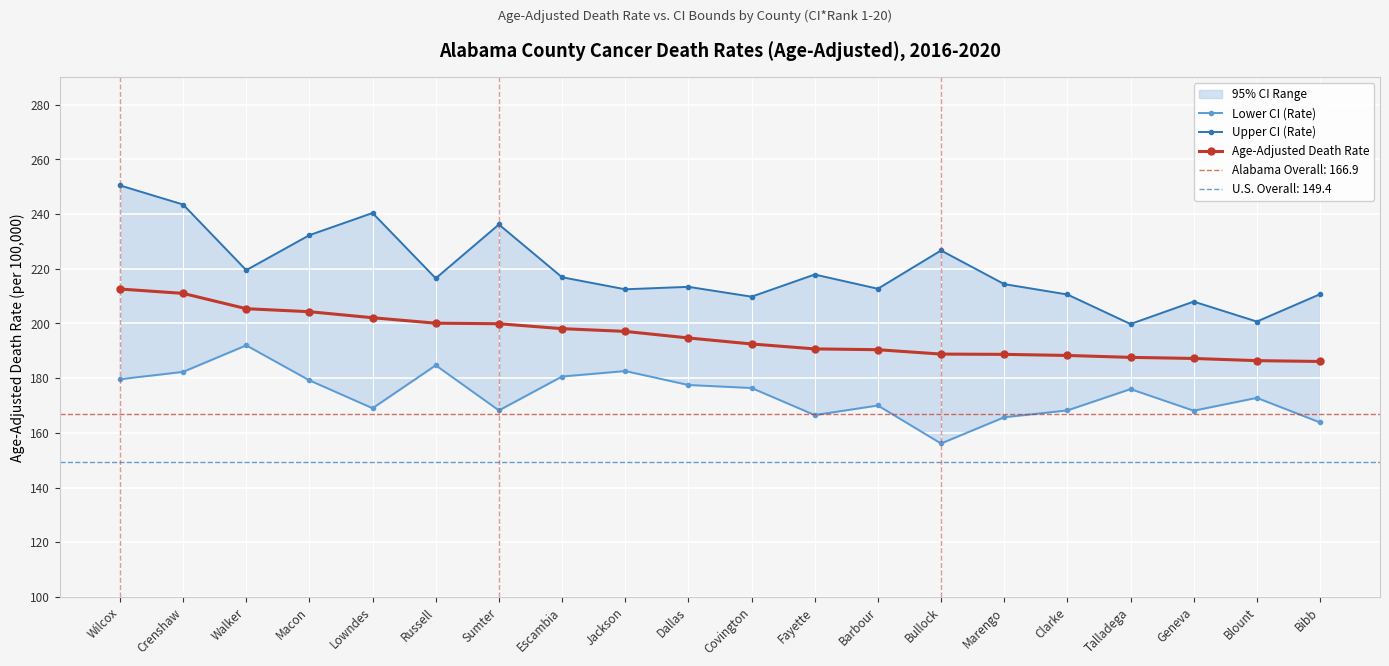

Read the Lower CI (Rate) value at Wilcox.

179.6